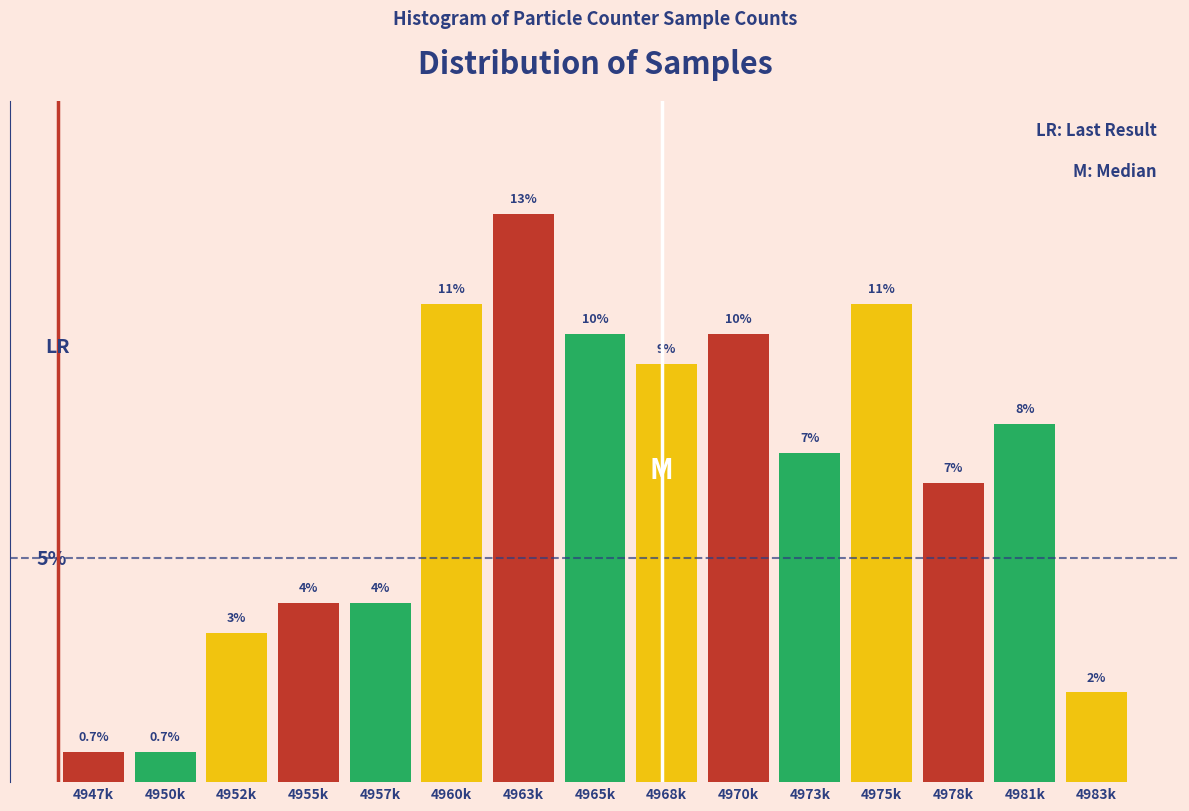

What is the label of the 4th bar from the right?

4975k